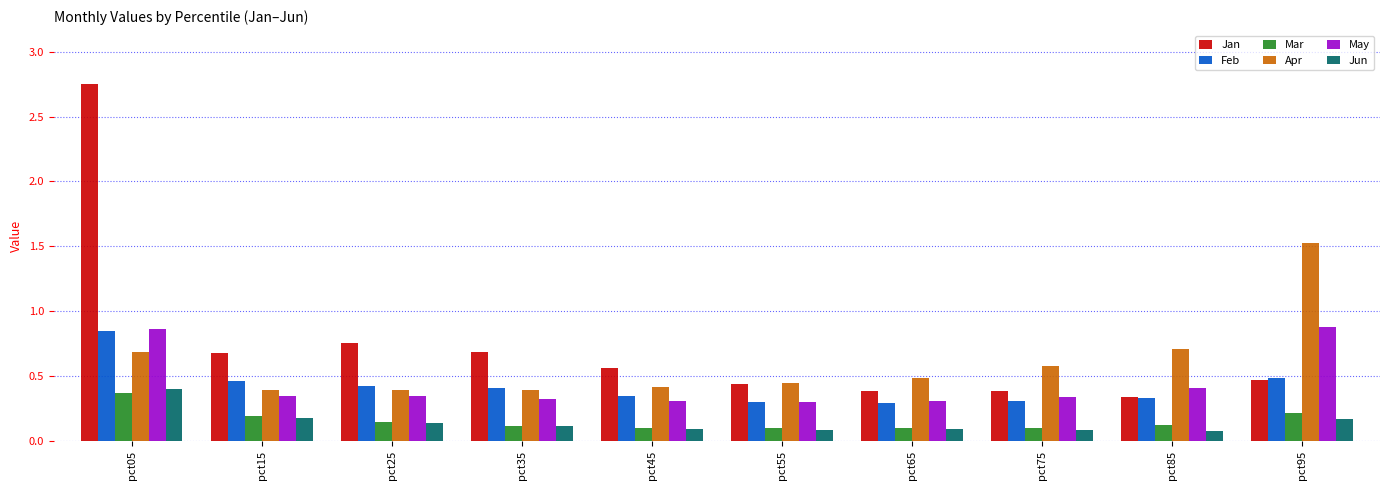

Which series has the largest range (max minus min)?

Jan